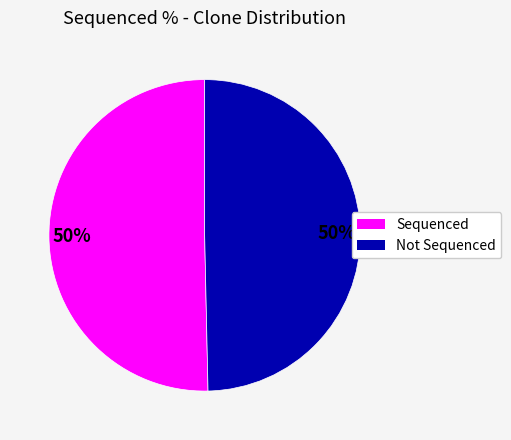

To the nearest percent, what is the average slice percentage?

50%